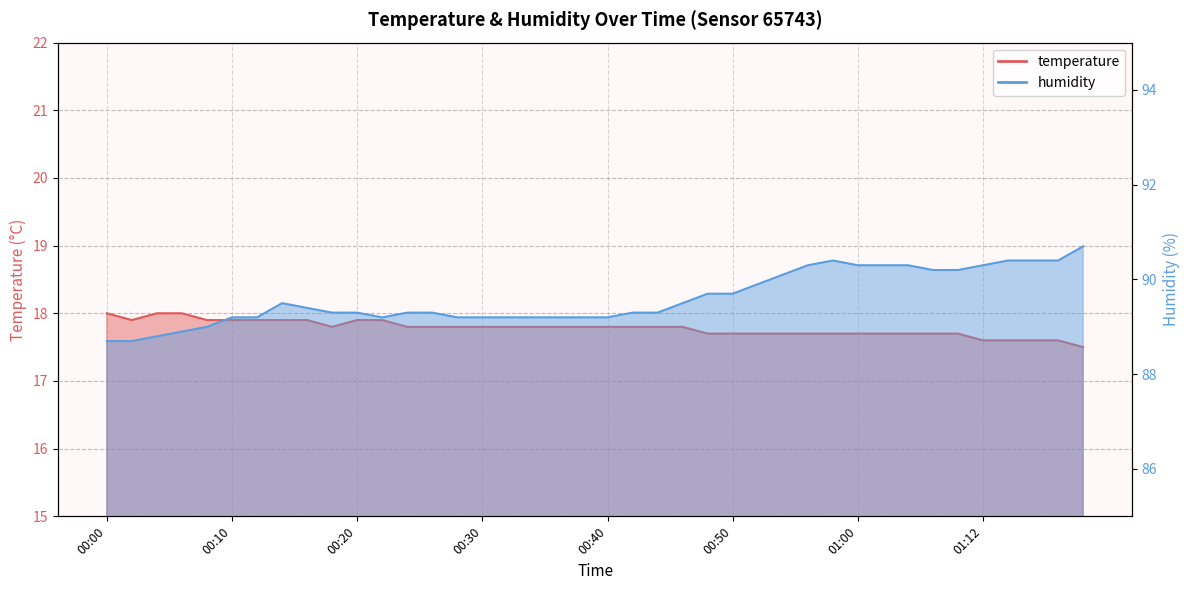

Where does the humidity series first go above 89?

00:10